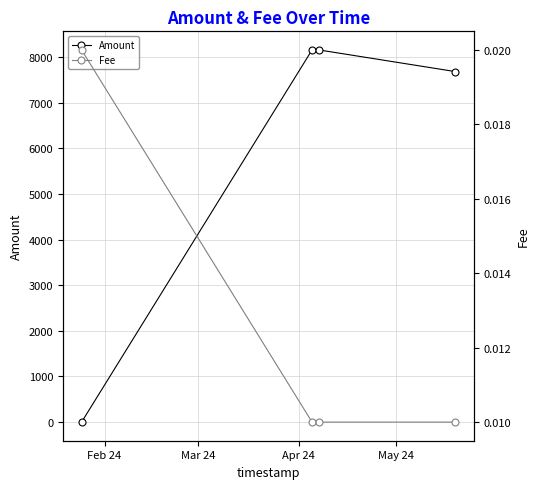

What is the average value of the Amount series?

5998.9